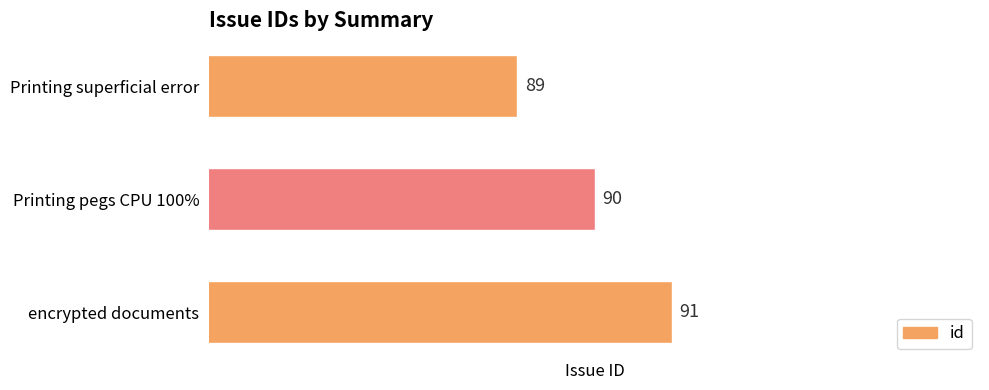

List the labels in order of value, largest first.

encrypted documents, Printing pegs CPU 100%, Printing superficial error